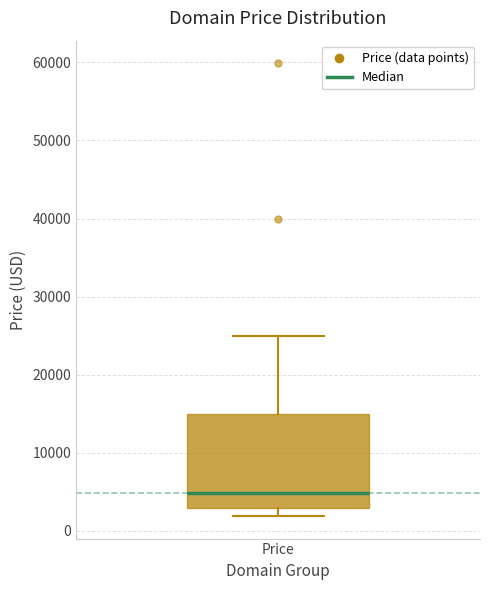

Where does the upper whisker of the box for Price end on the y-axis? The values are not printed on the chart, so give them approximately, as read against the axis.

25000